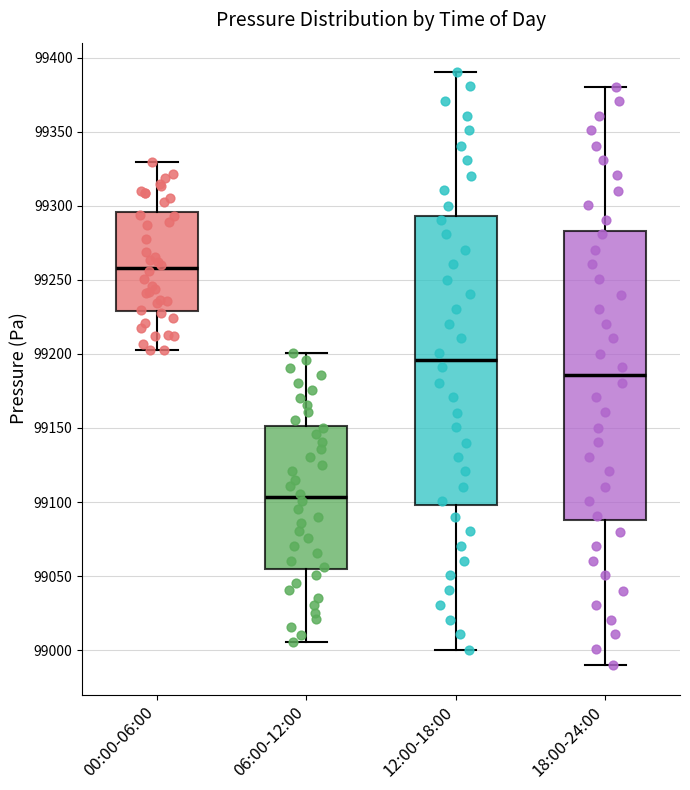

Reading left to right, transcribe this box plot: for each box, give where its median line is, the range the box spans, and where its two whiskers end, as read against the y-axis. The values are not printed on the chart, so give them approximately, as read against the axis.

00:00-06:00: median 99260, box 99230 to 99295, whiskers 99200 to 99330
06:00-12:00: median 99105, box 99055 to 99150, whiskers 99005 to 99200
12:00-18:00: median 99195, box 99100 to 99295, whiskers 99000 to 99390
18:00-24:00: median 99185, box 99090 to 99285, whiskers 98990 to 99380